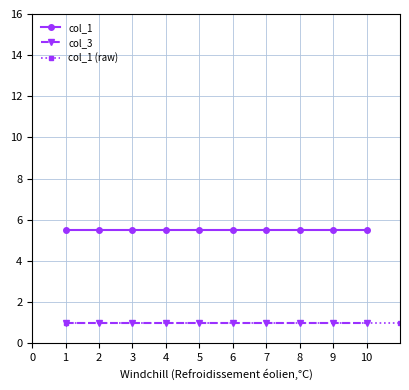

What are all the series names shown in the legend?

col_1, col_3, col_1 (raw)